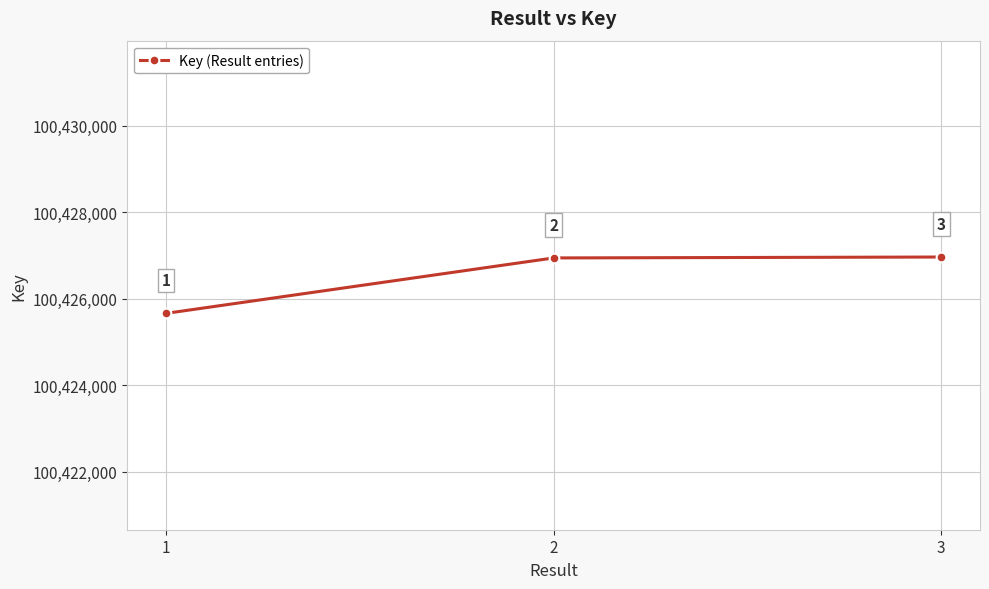

The chart shows a value of 169092690 at 1. True or false?

False